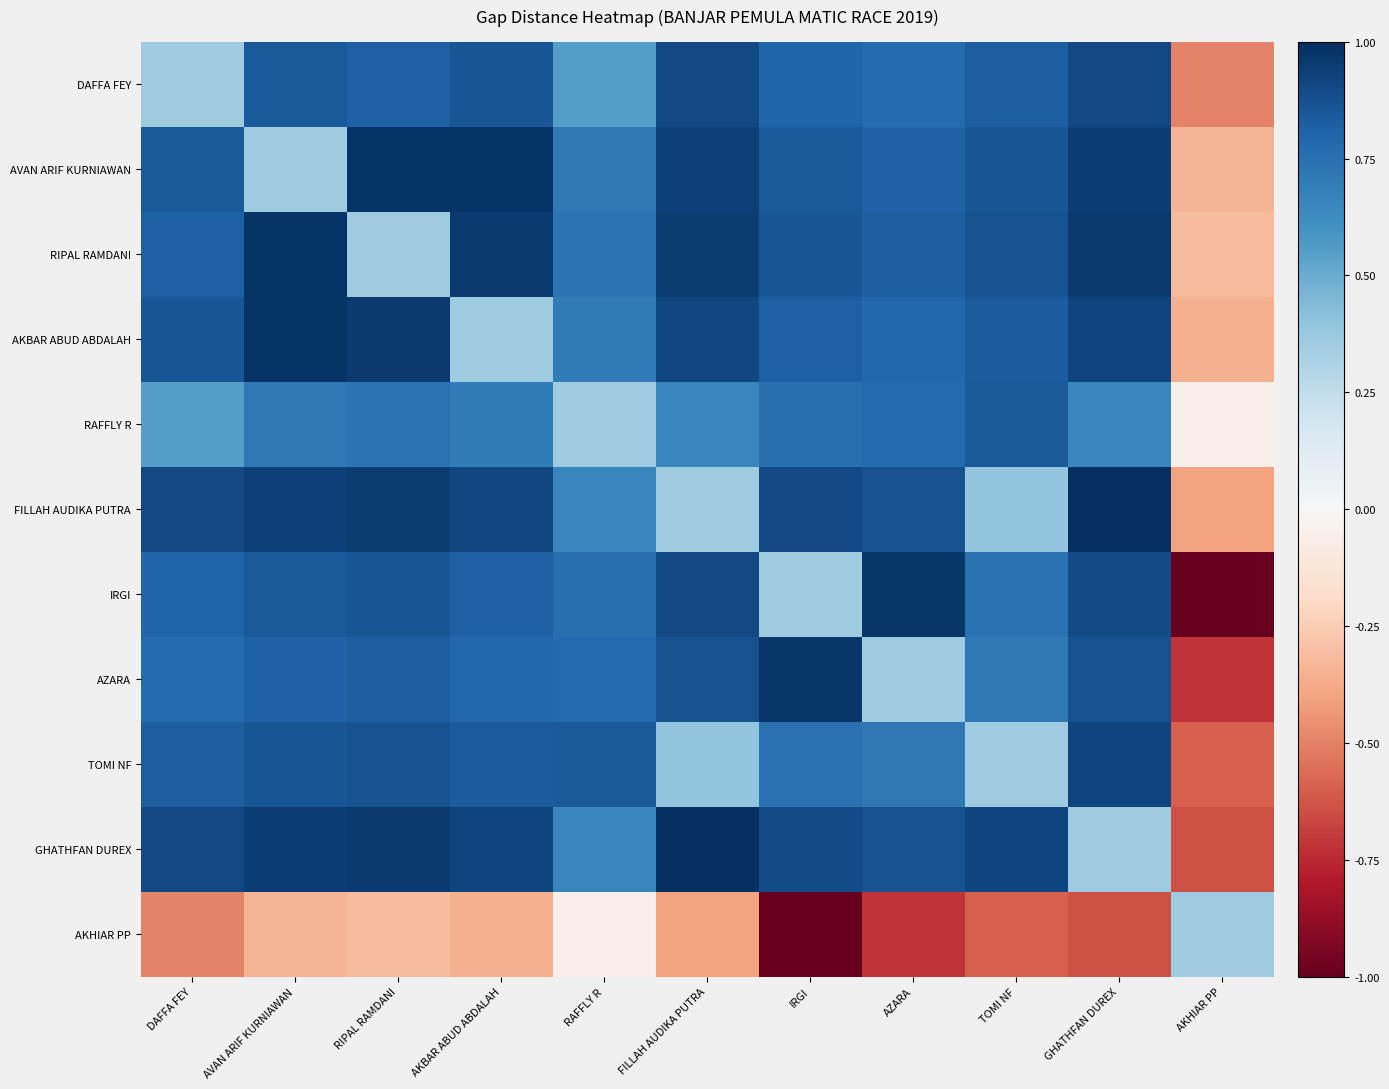

Which series changed the most between RAFFLY R and AKHIAR PP?

IRGI